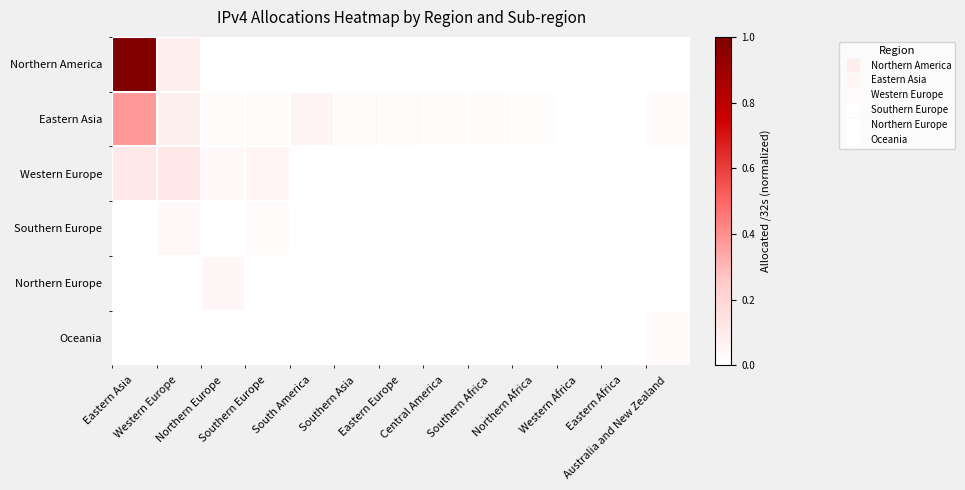

At which category is the sum across all series the highest?

Eastern Asia